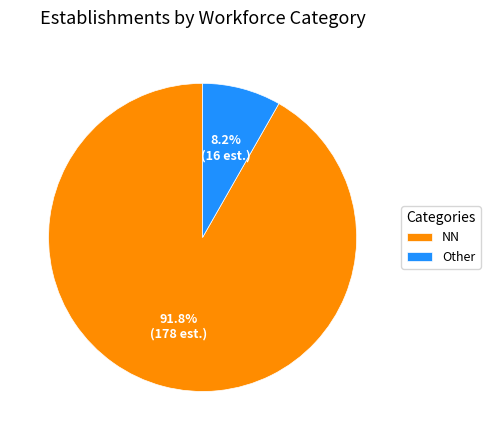

How many segments does this pie chart have?

2